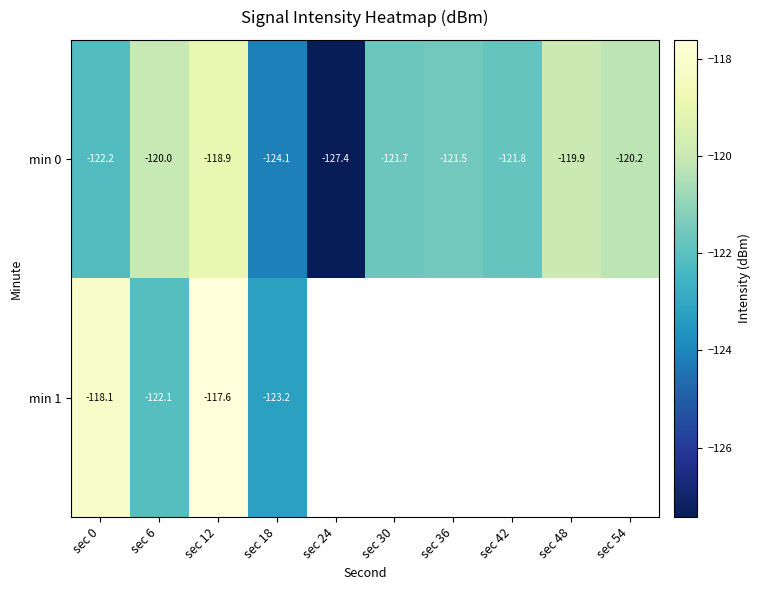

What is the minimum value shown in the chart?

-127.4